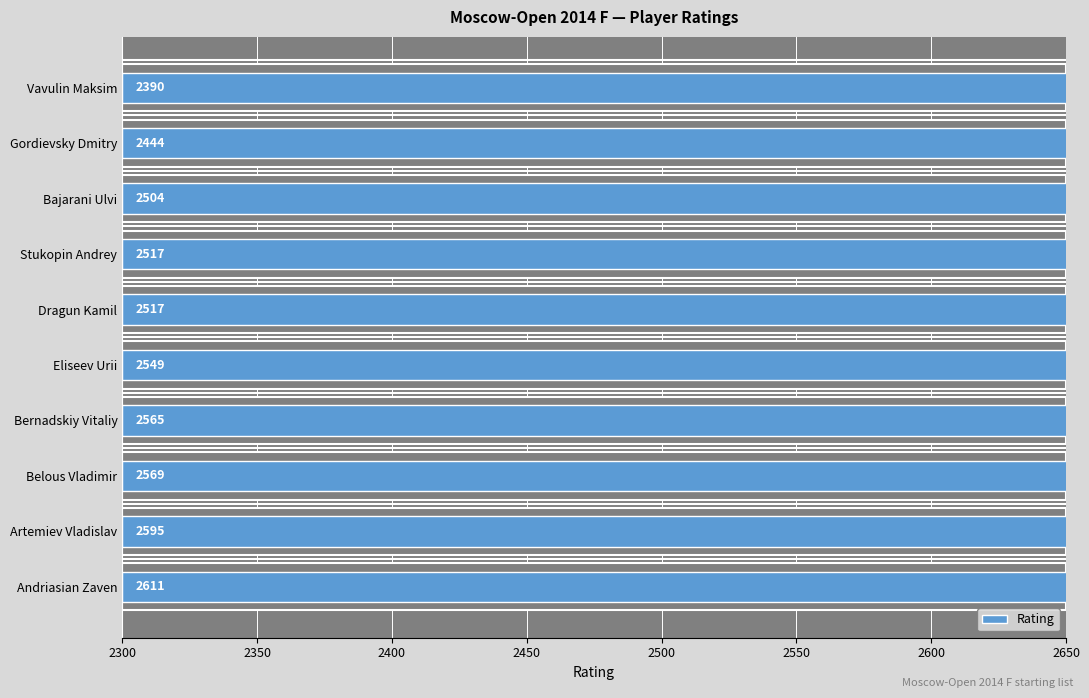

How many bars are there in total?

10